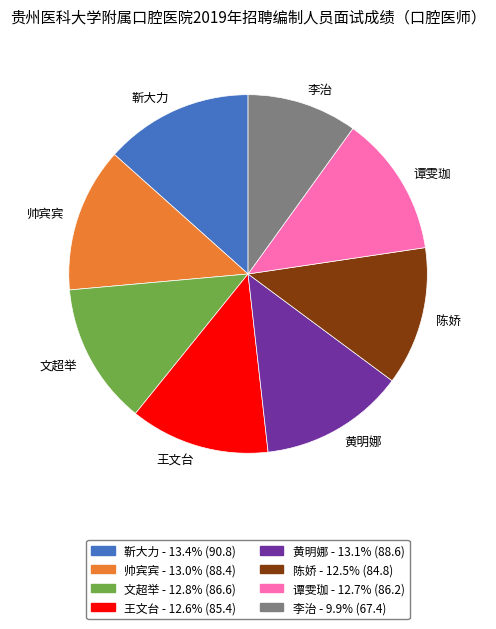

What is the ratio of the value at 李治 to the value at 文超举?

0.8